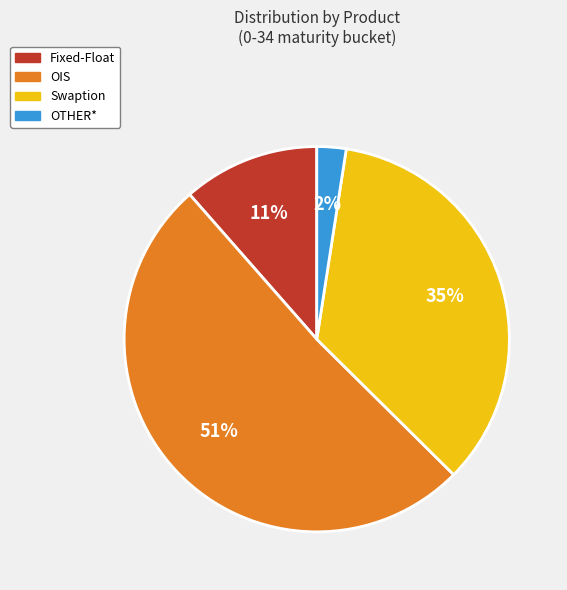

To the nearest percent, what is the combined percentage of OTHER* and OIS?

54%